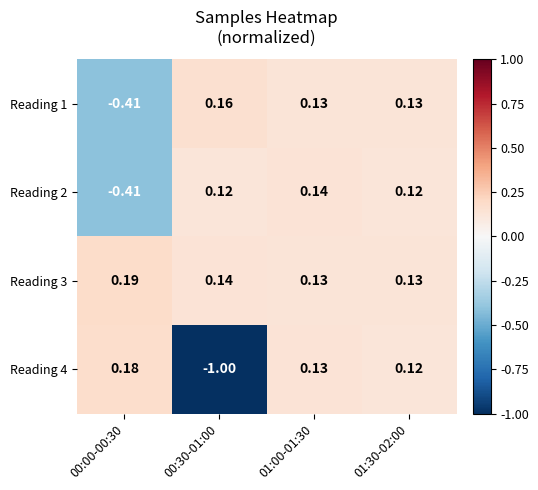

What is the spread (max minus min) of values at 00:30-01:00?

1.2